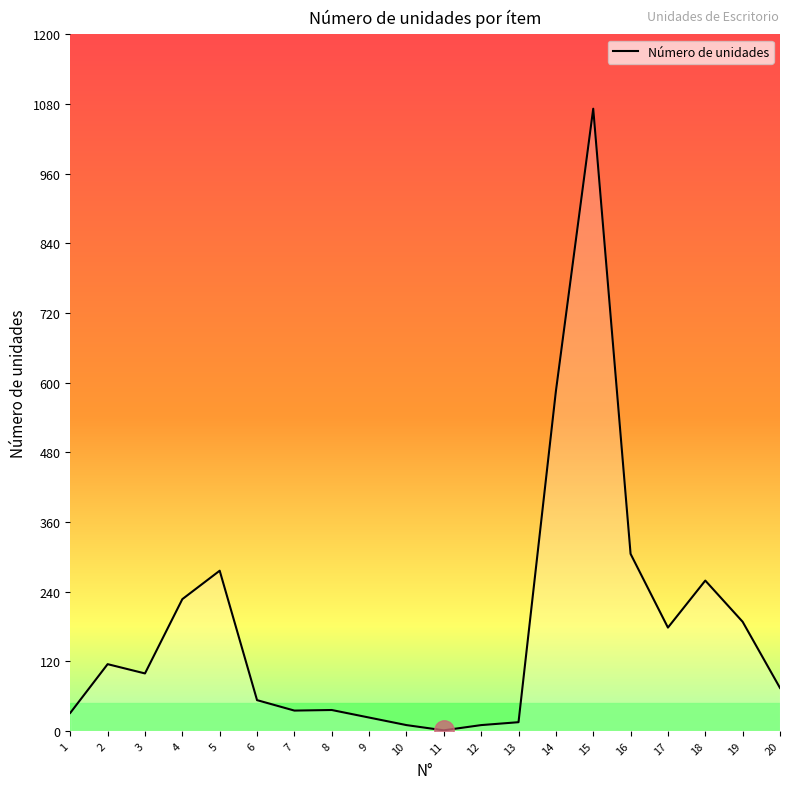

What is the sum of all values?

3592